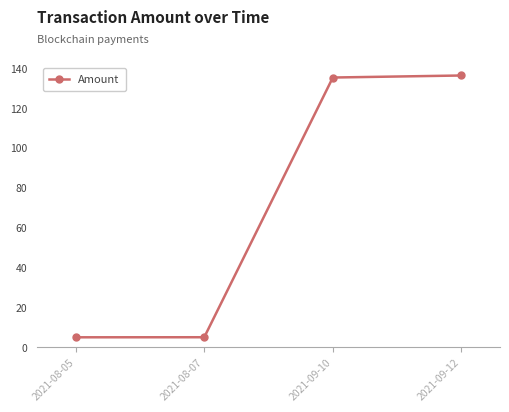

What is the value of the 2nd point from the left?

5.0